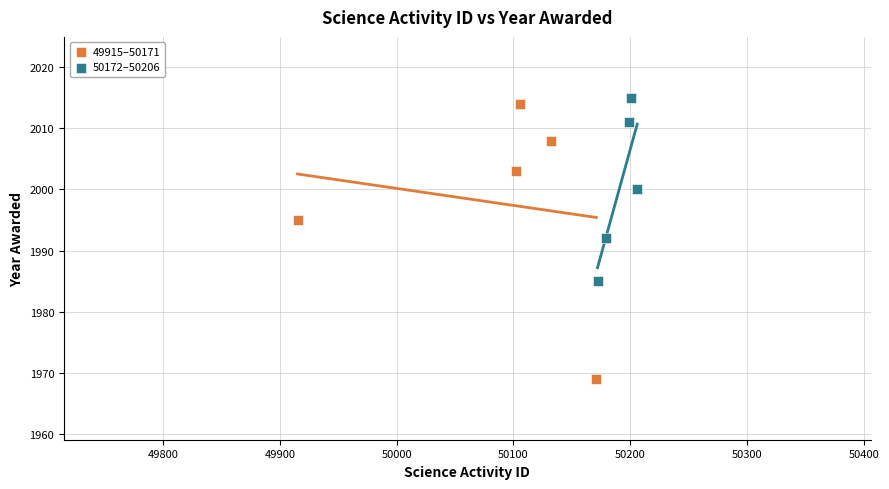

Which series contains the lowest Y value?

49915–50171